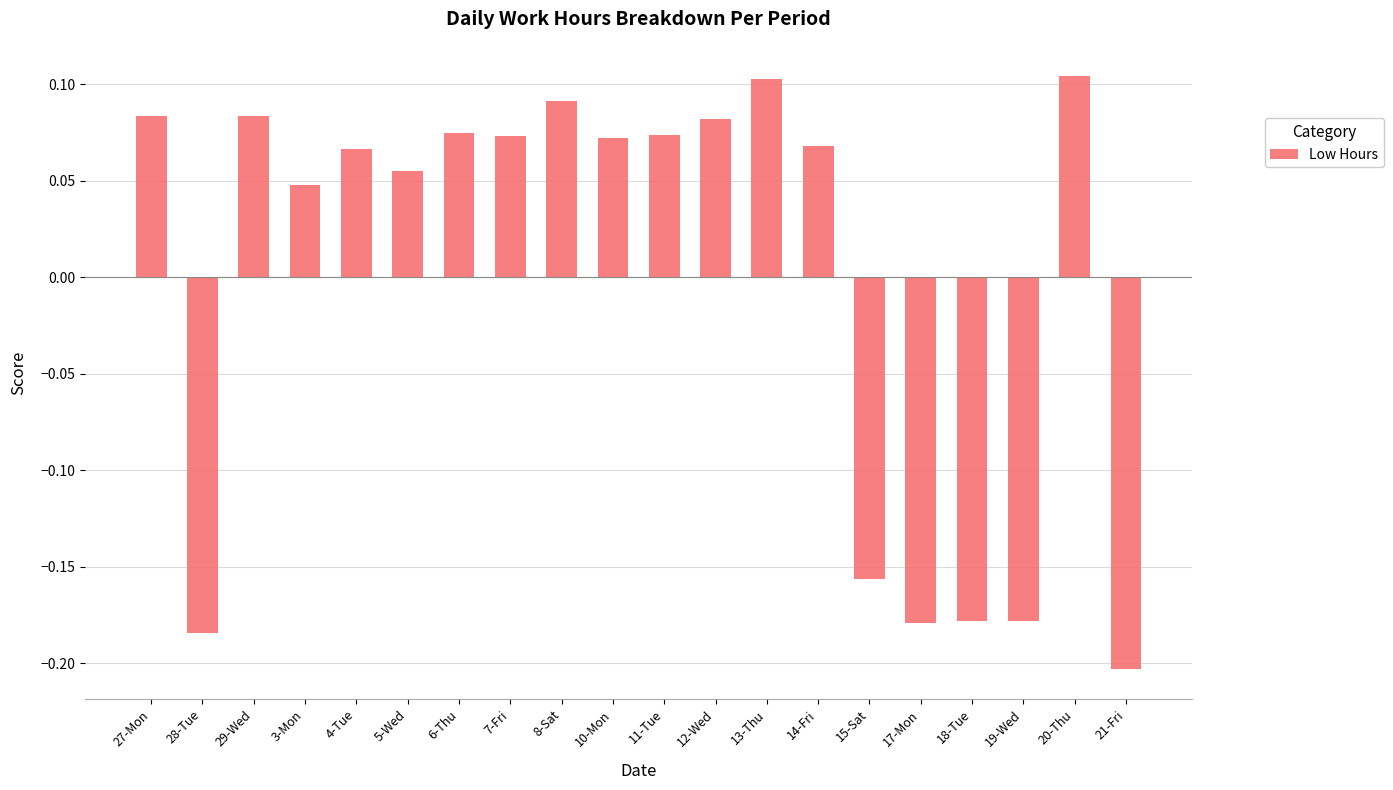

At which label does the data first exceed 0?

27-Mon